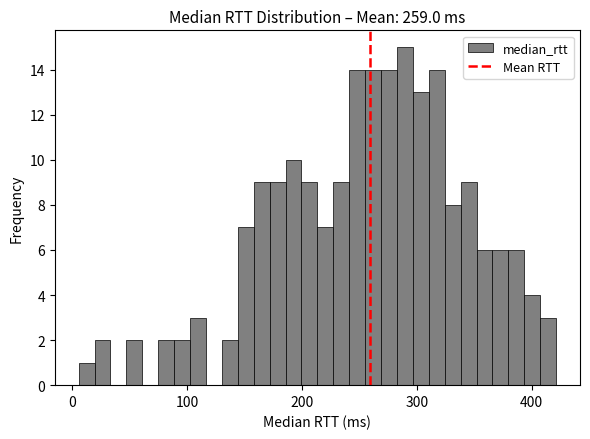

Read against the x-axis, roughly where is the centre of the tallest bar?

290